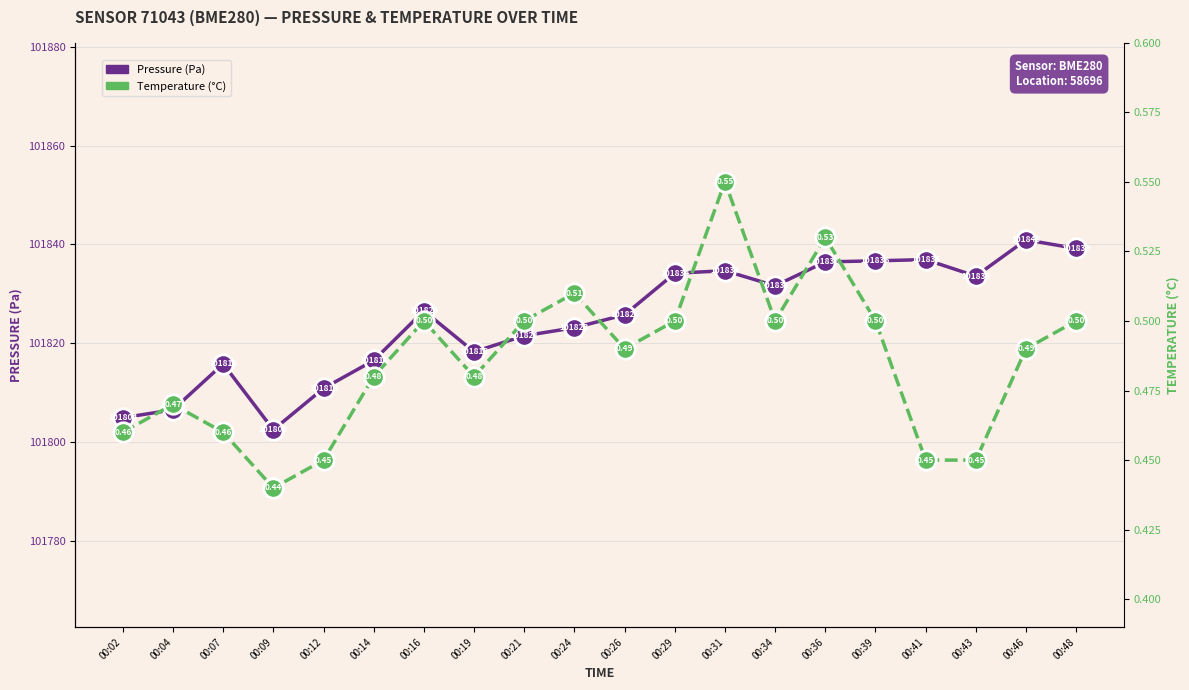

What is the sum of all Temperature (°C) values?

9.7